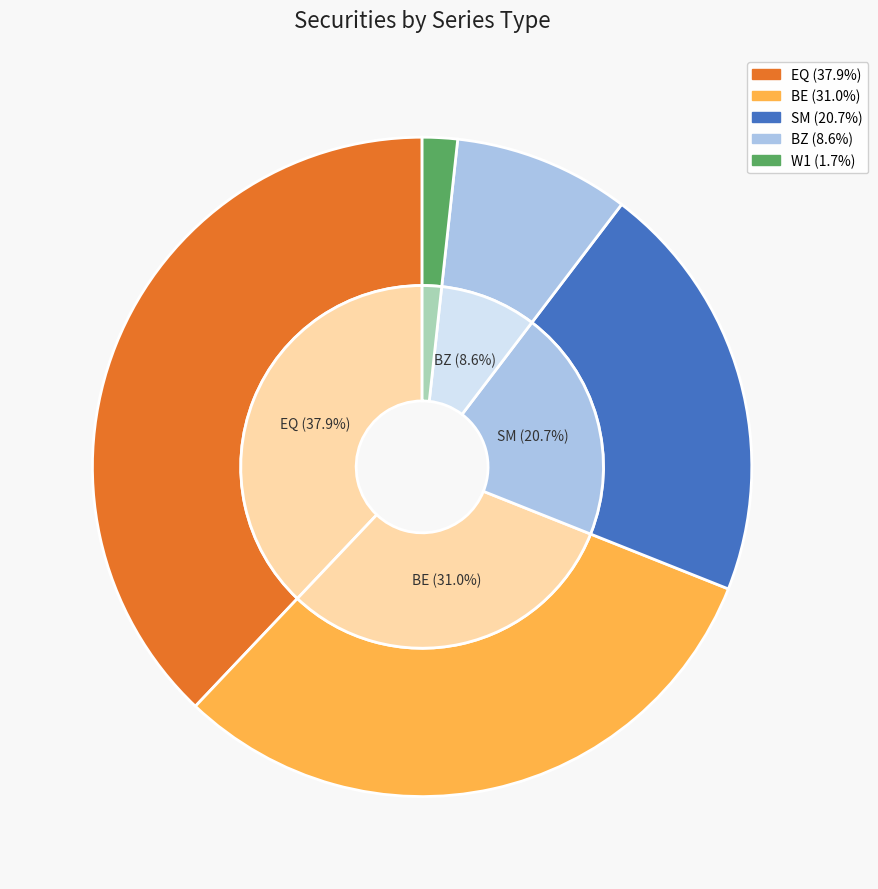

Is the sum of BZ and EQ greater than half?

No